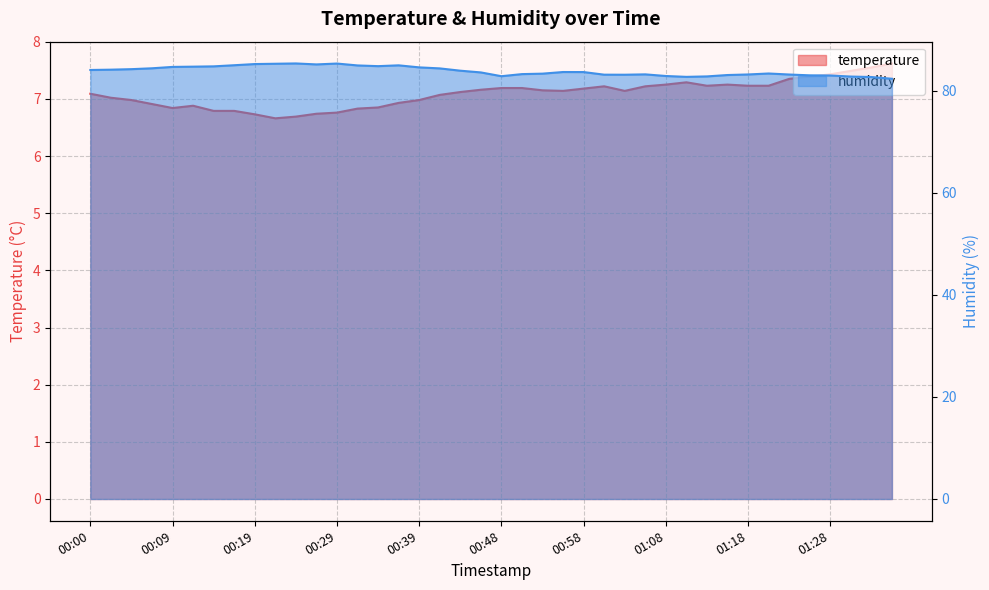

Rank the series by their average value, from lowest to highest.

temperature, humidity